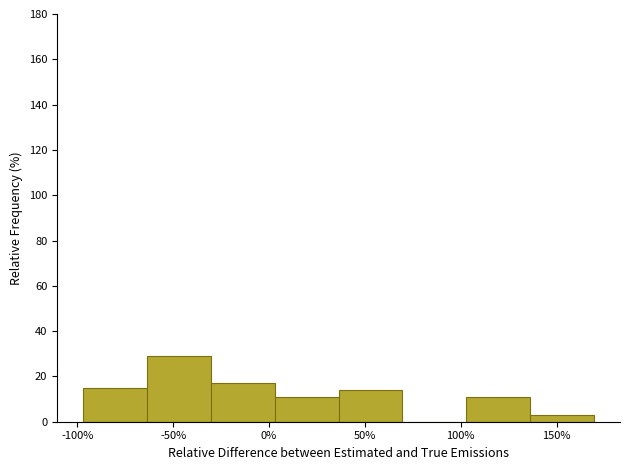

Reading left to right, list every bar in this chart as the range it spans on the x-axis followed by its height. Neither the bar edges nor the heights are printed on the chart, so give them approximately, as read against the axes.

-95 to -65: 16
-65 to -30: 30
-30 to 5: 18
5 to 35: 12
35 to 70: 14
70 to 105: 0
105 to 135: 12
135 to 170: 4